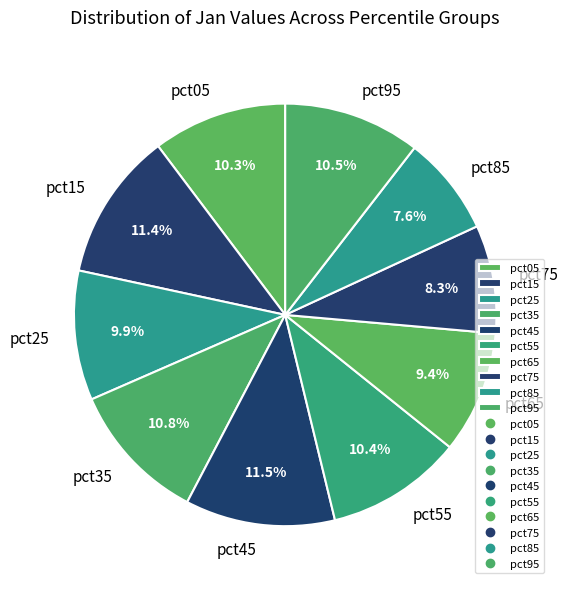

Is there a majority slice in this chart?

No